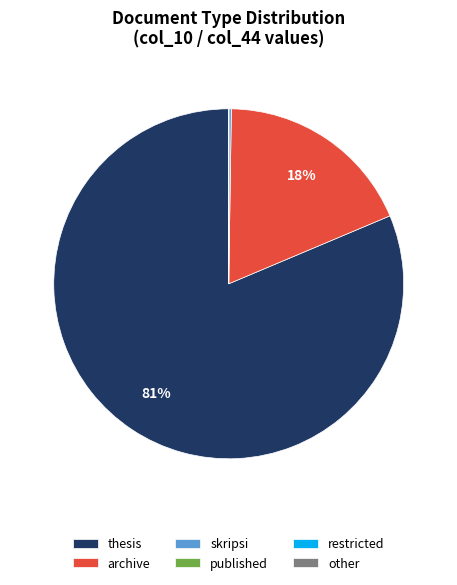

What is the largest slice in the pie chart?

thesis